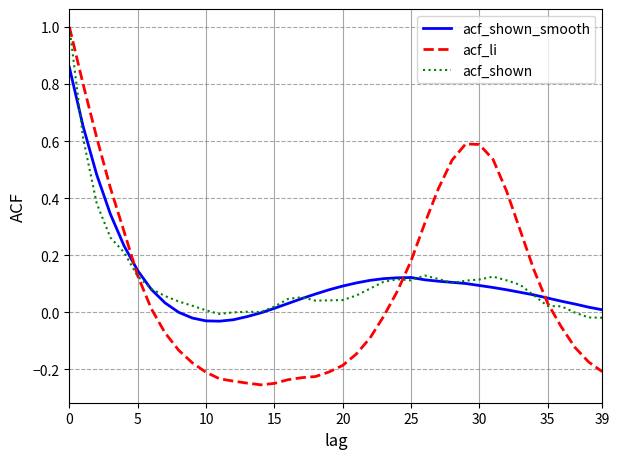

Which series has the widest spread of values?

acf_li